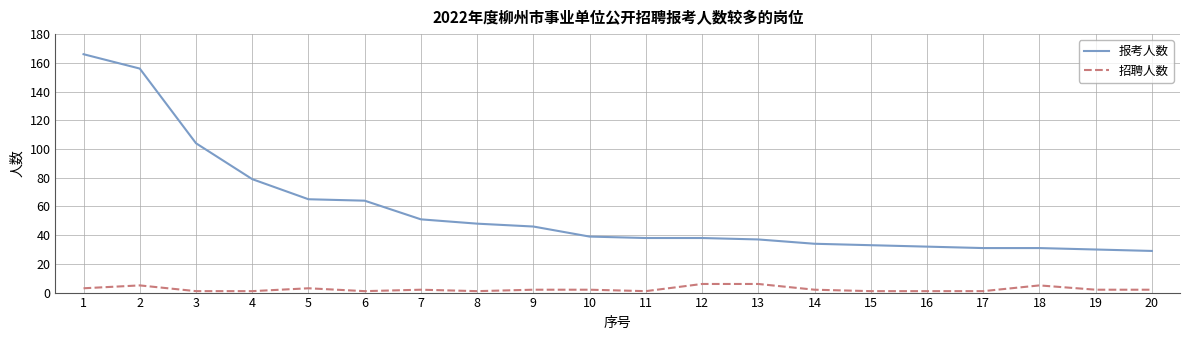

What is the difference between the second highest and second lowest values in the 报考人数 series?

126